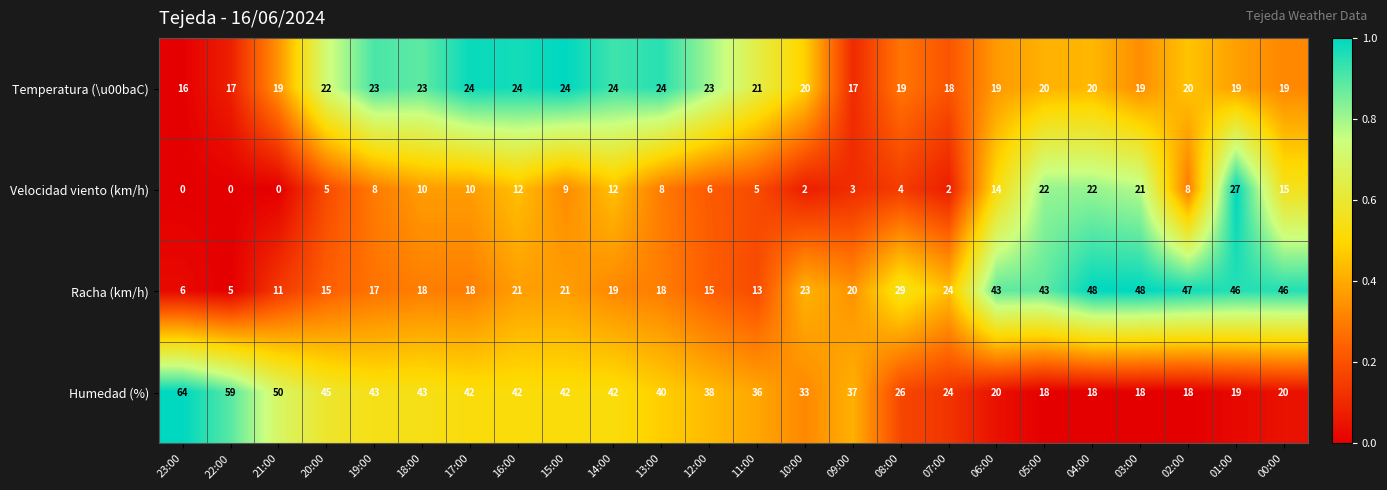

What is the total value across all series at 09:00?

77